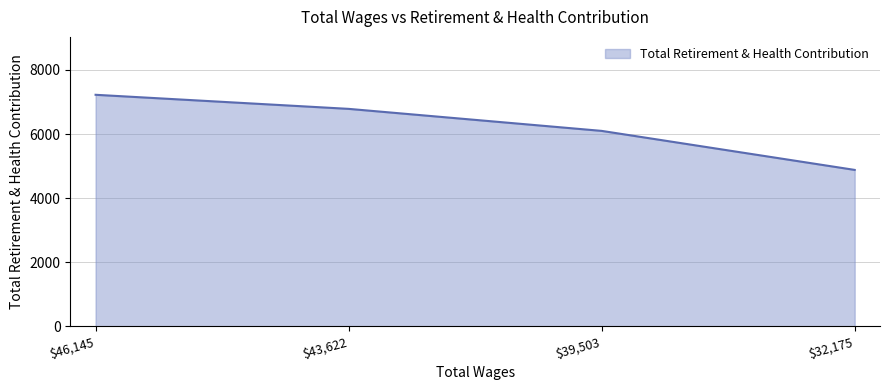

Rank the categories by value from highest to lowest.

$46,145, $43,622, $39,503, $32,175